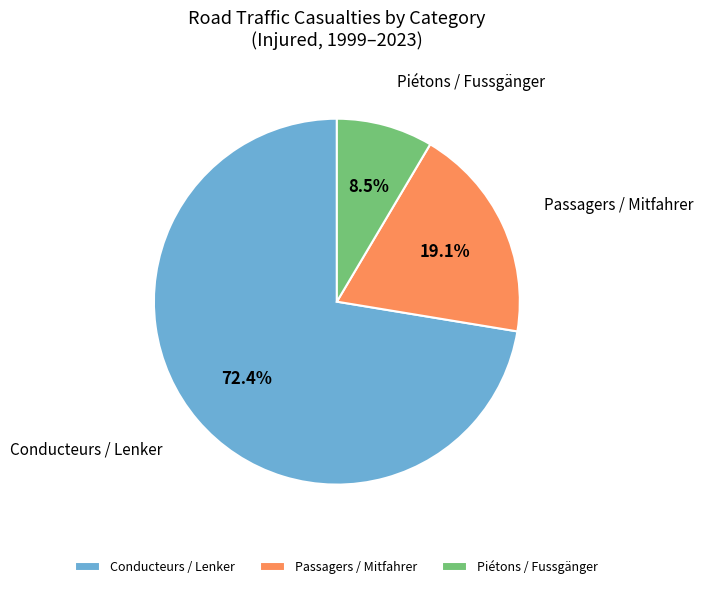

Is the sum of Conducteurs / Lenker and Passagers / Mitfahrer greater than half?

Yes